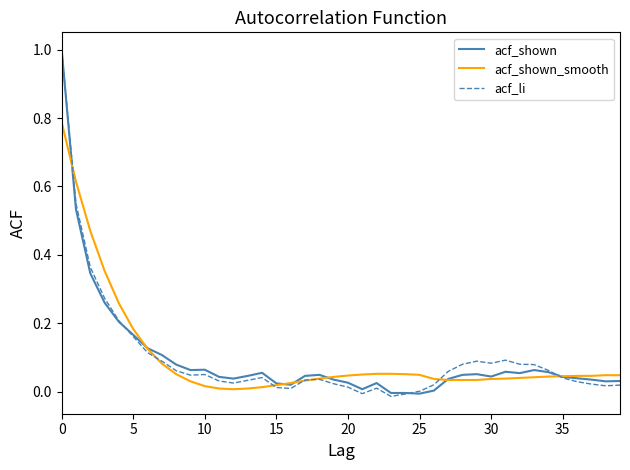

Which series has the largest range (max minus min)?

acf_li